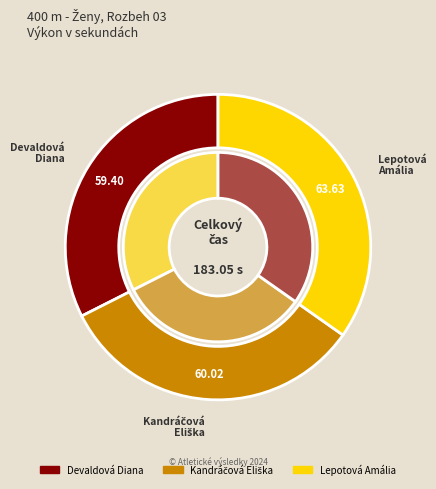

To the nearest percent, what portion does Devaldová Diana represent?

32%